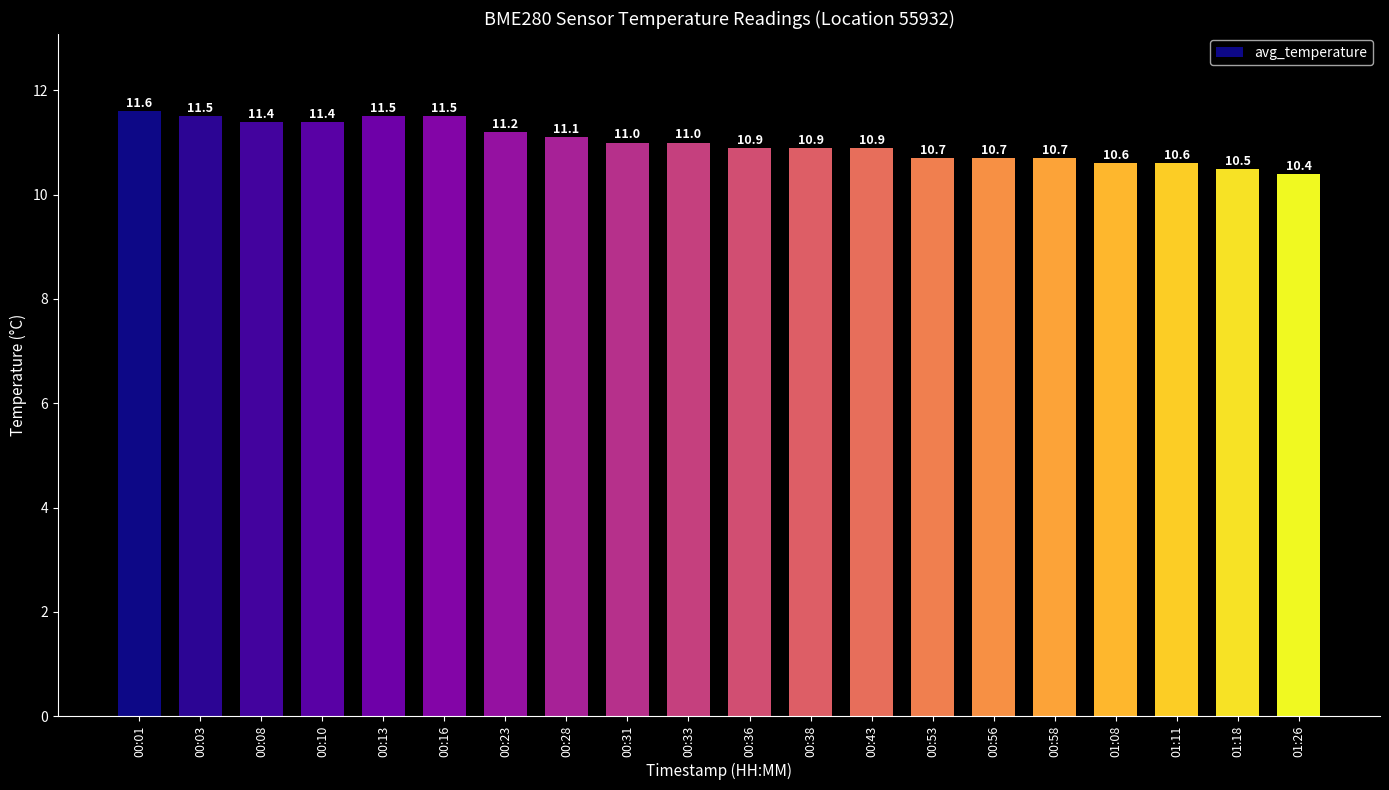

The chart shows a value of 3.6 at 00:53. True or false?

False